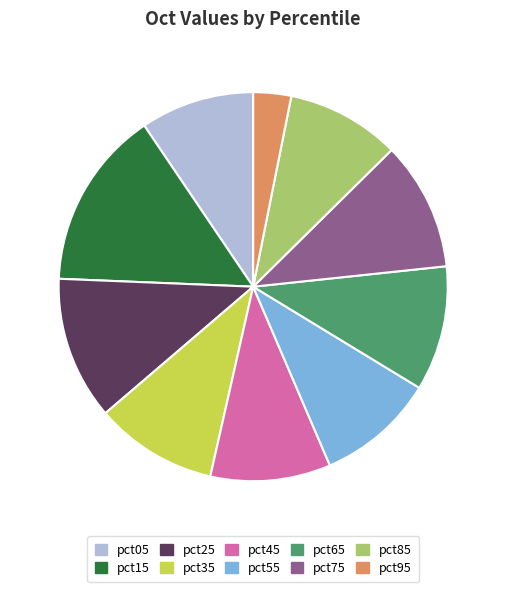

Which category has the biggest portion of the pie?

pct15